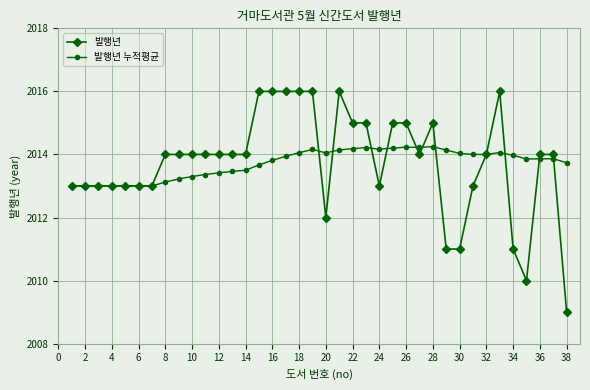

What is the value of the 발행년 point at the 10th from the left?

2014.0